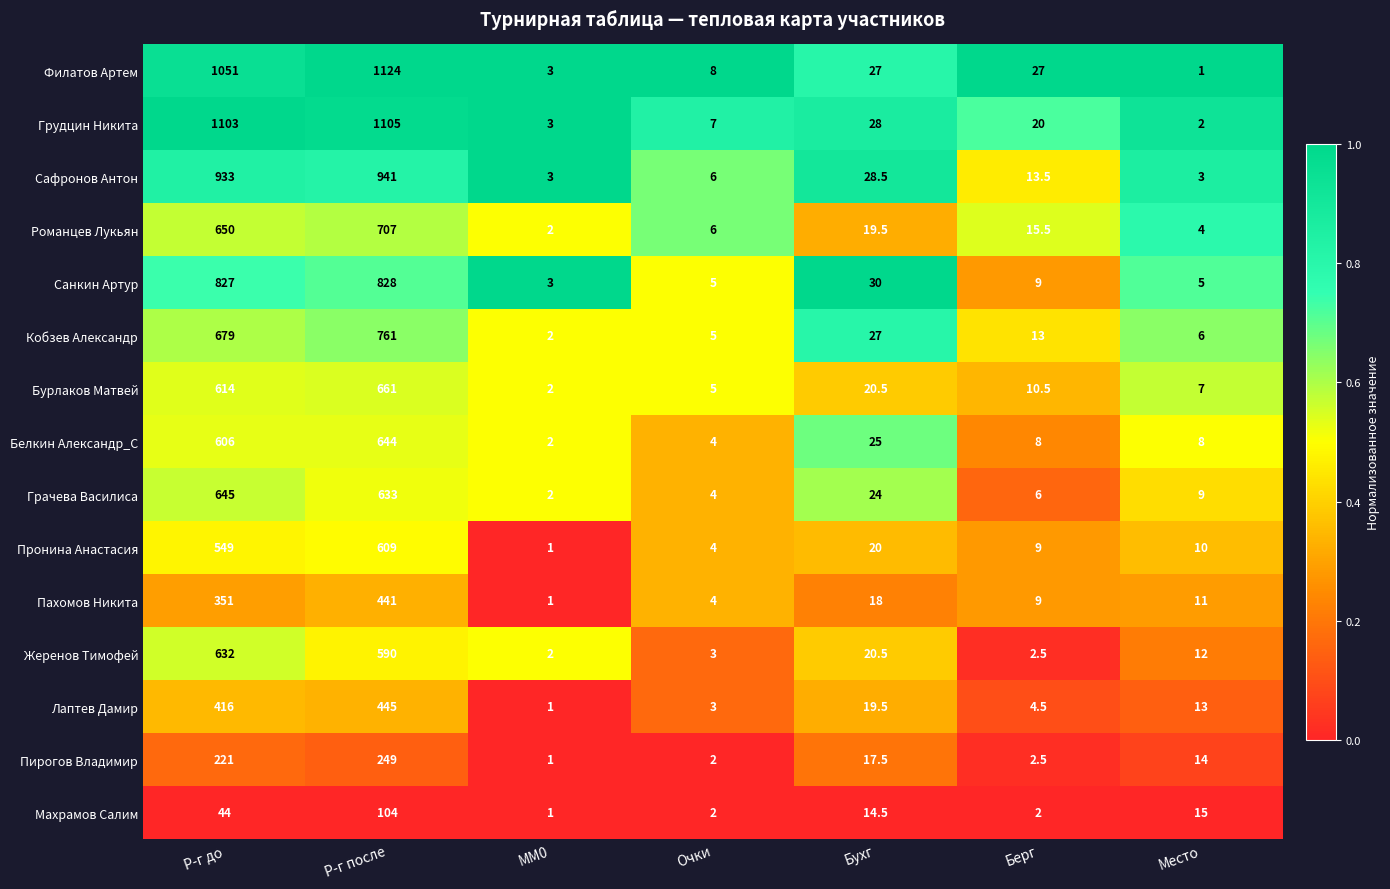

Rank the categories by Пахомов Никита value from highest to lowest.

Р-г после, Р-г до, Бухг, Место, Берг, Очки, MM0